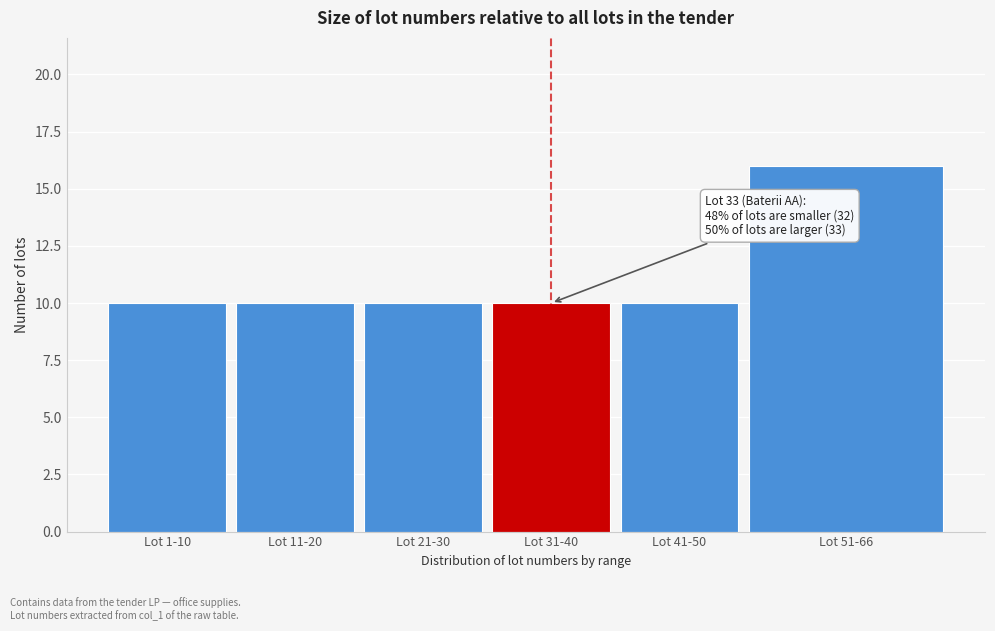

Reading left to right, extract all data points from this chart.

10	10	10	10	10	16